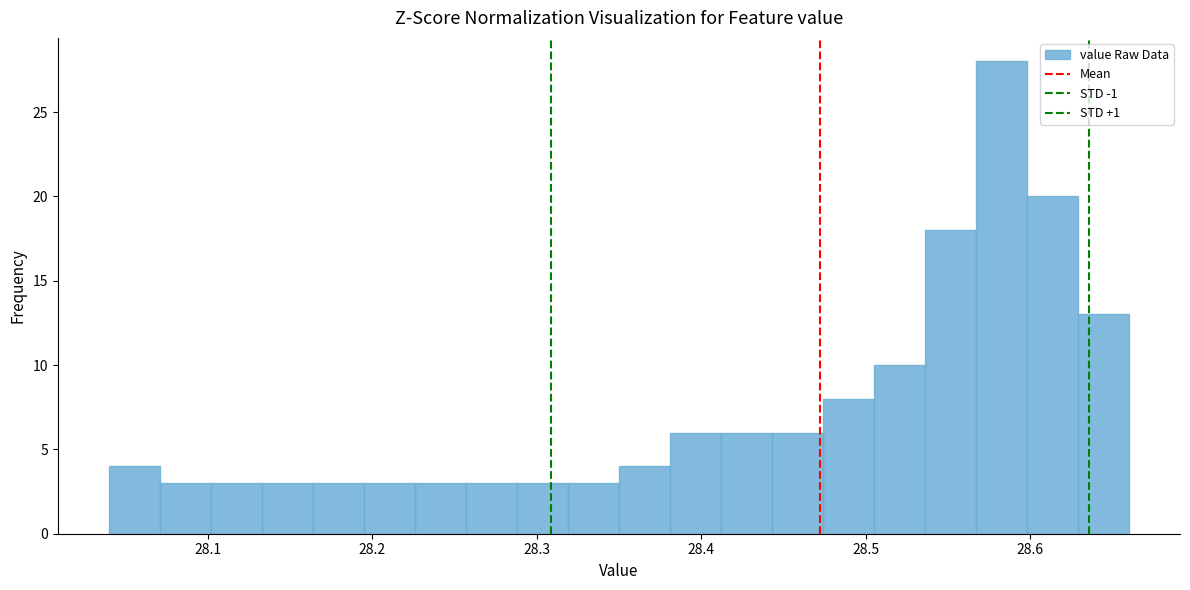

Read against the x-axis, roughly where is the centre of the tallest bar?

28.58